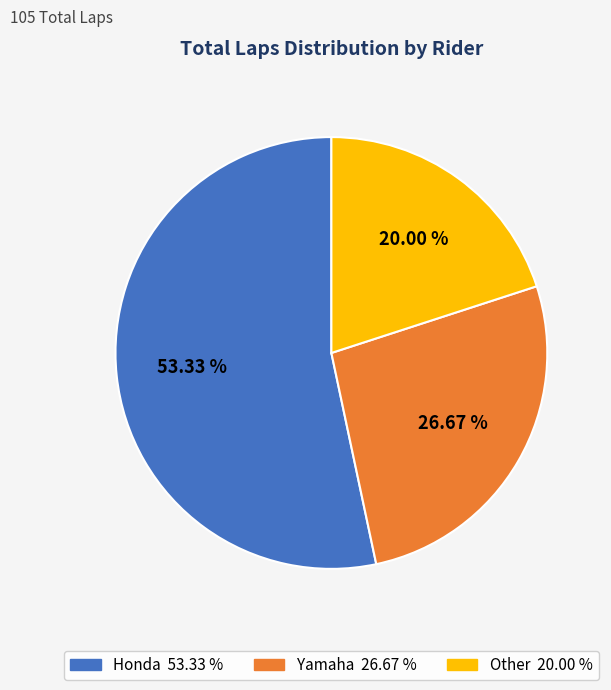

How many slices are in this pie chart?

3